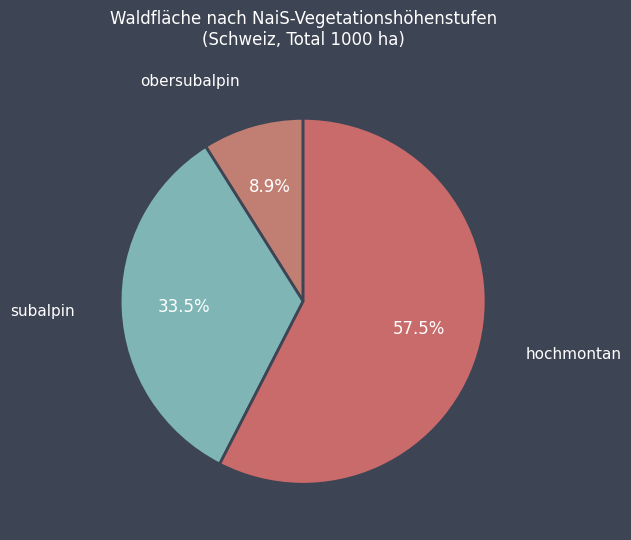

What percentage is NOT represented by subalpin?

66.5%